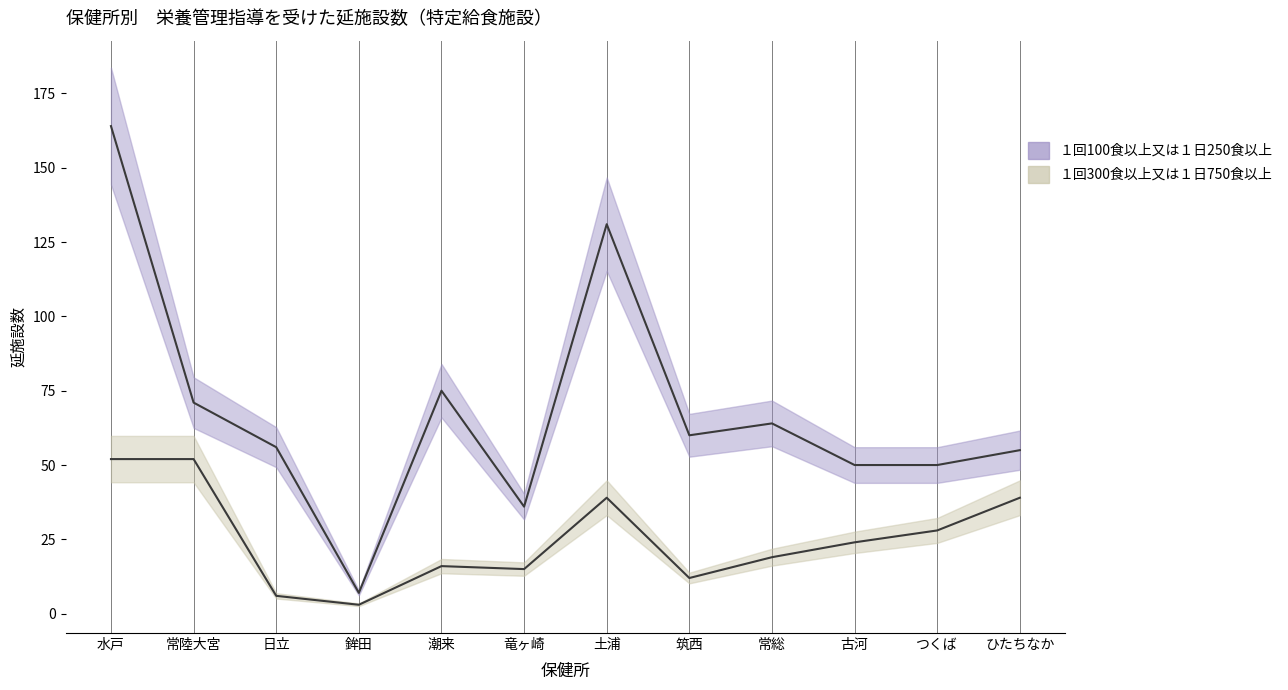

True or false: １回100食以上又は１日250食以上 has more than 1 interior local peaks.

True